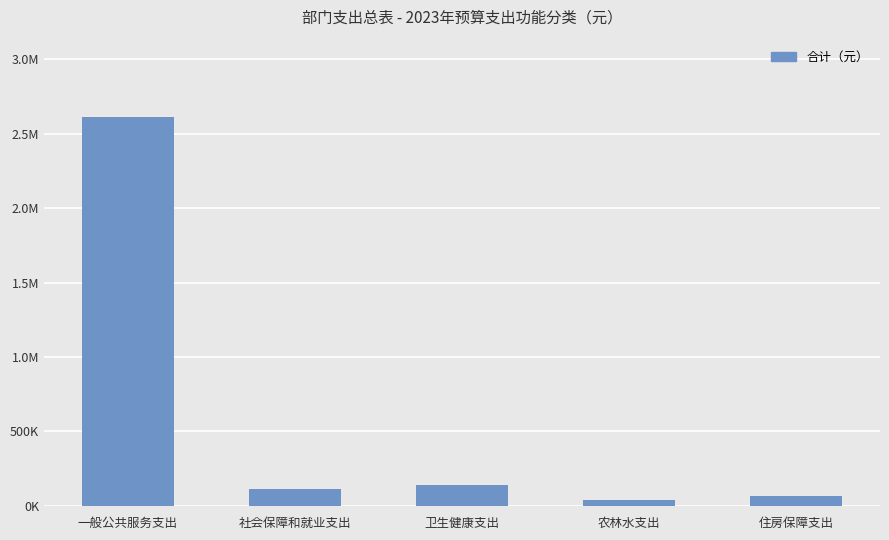

Are the bars horizontal?

No